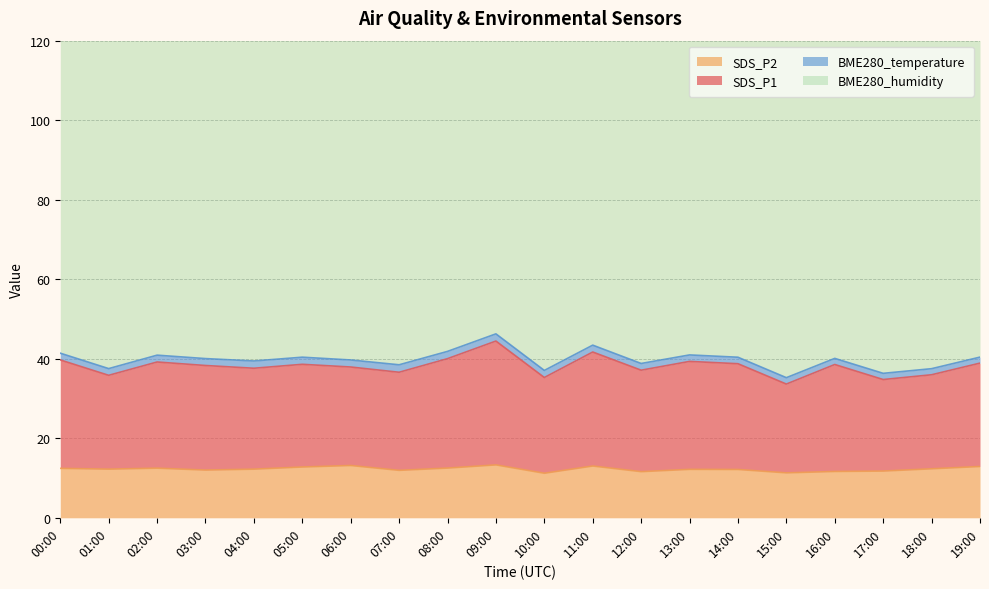

Which has a higher value, 06:00 or 00:00?

00:00